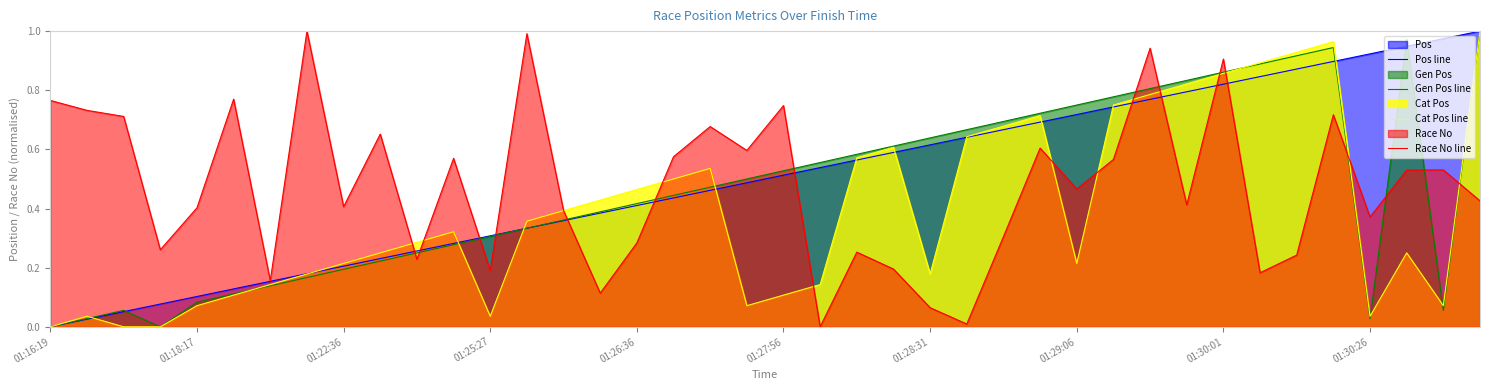

Which category has the lowest value across all series?

01:16:19